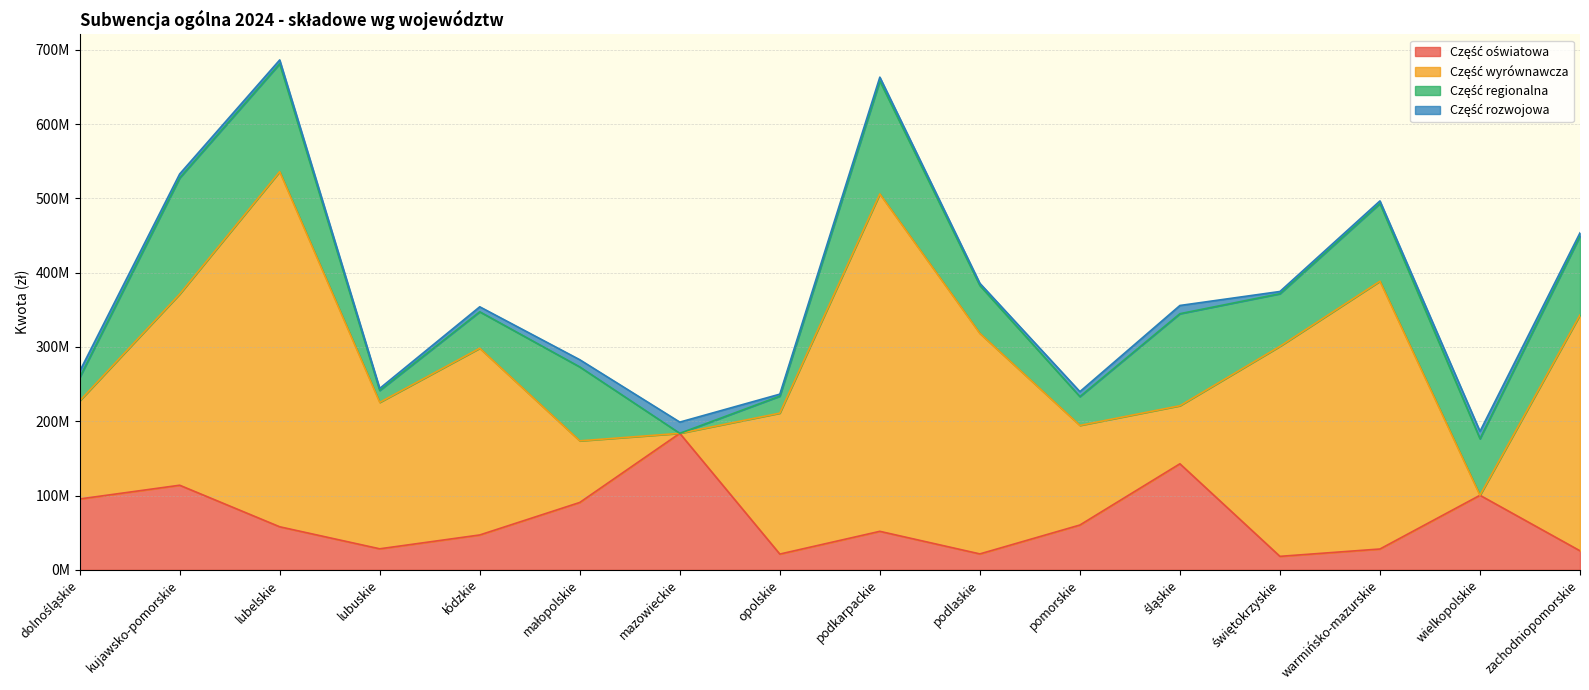

What are all the series names shown in the legend?

Część oświatowa, Część wyrównawcza, Część regionalna, Część rozwojowa